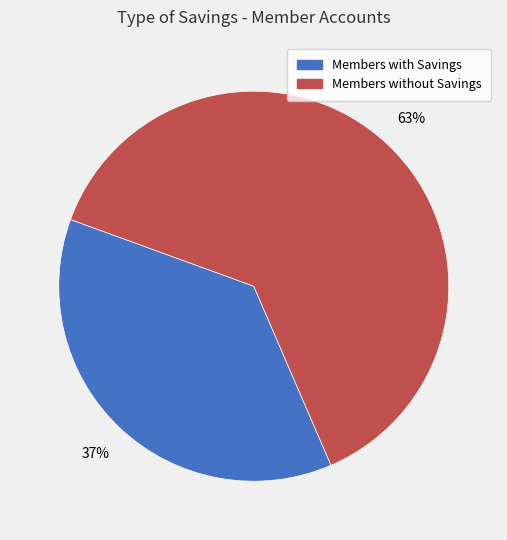

To the nearest percent, what is the average slice percentage?

50%